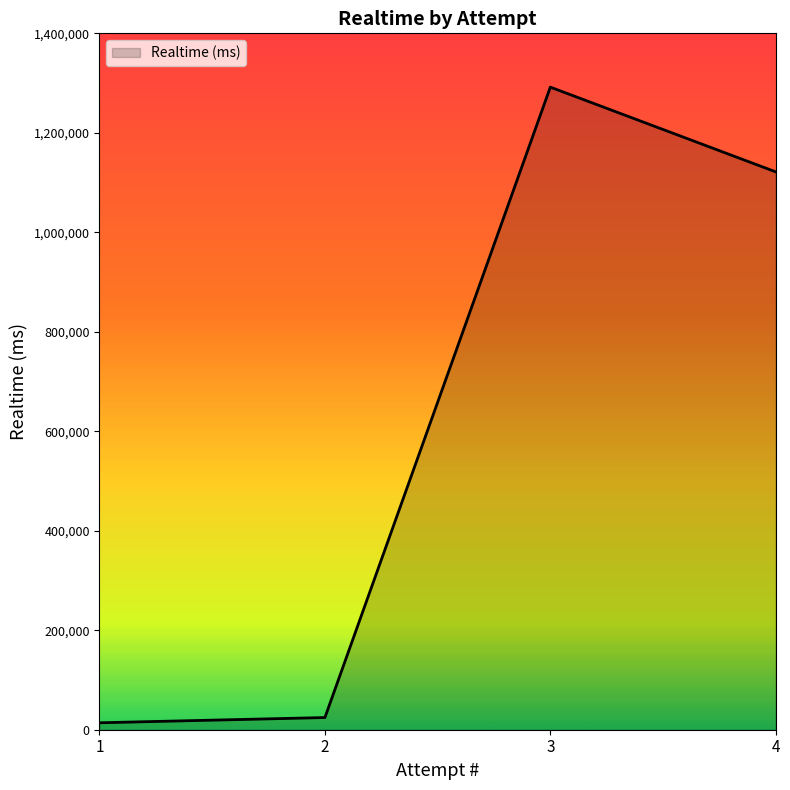

What is the sum of the values at 1 and 4?

1135469